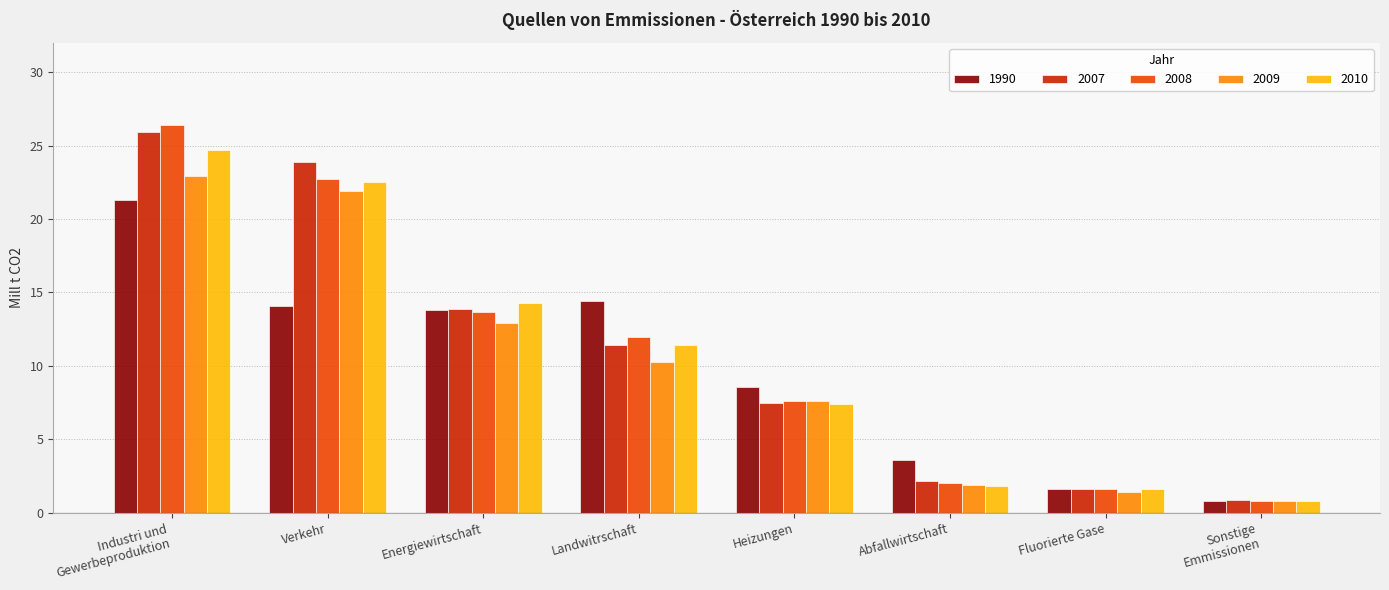

At which category is the sum across all series the highest?

Industri und
Gewerbeproduktion